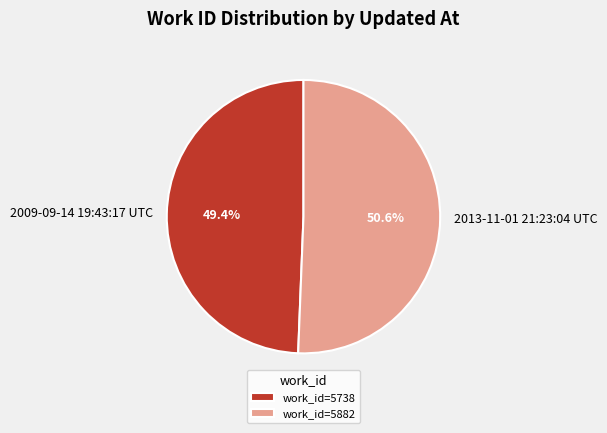

Between 2013-11-01 21:23:04 UTC and 2009-09-14 19:43:17 UTC, which is larger?

2013-11-01 21:23:04 UTC